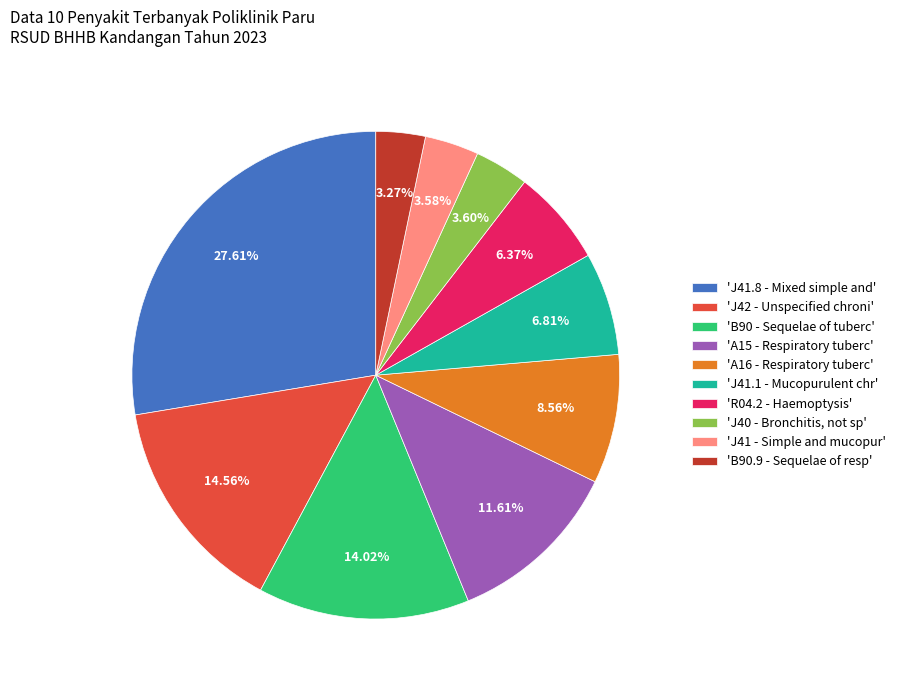

Combined, do 'J41.1 - Mucopurulent chr' and 'A16 - Respiratory tuberc' account for over 50%?

No